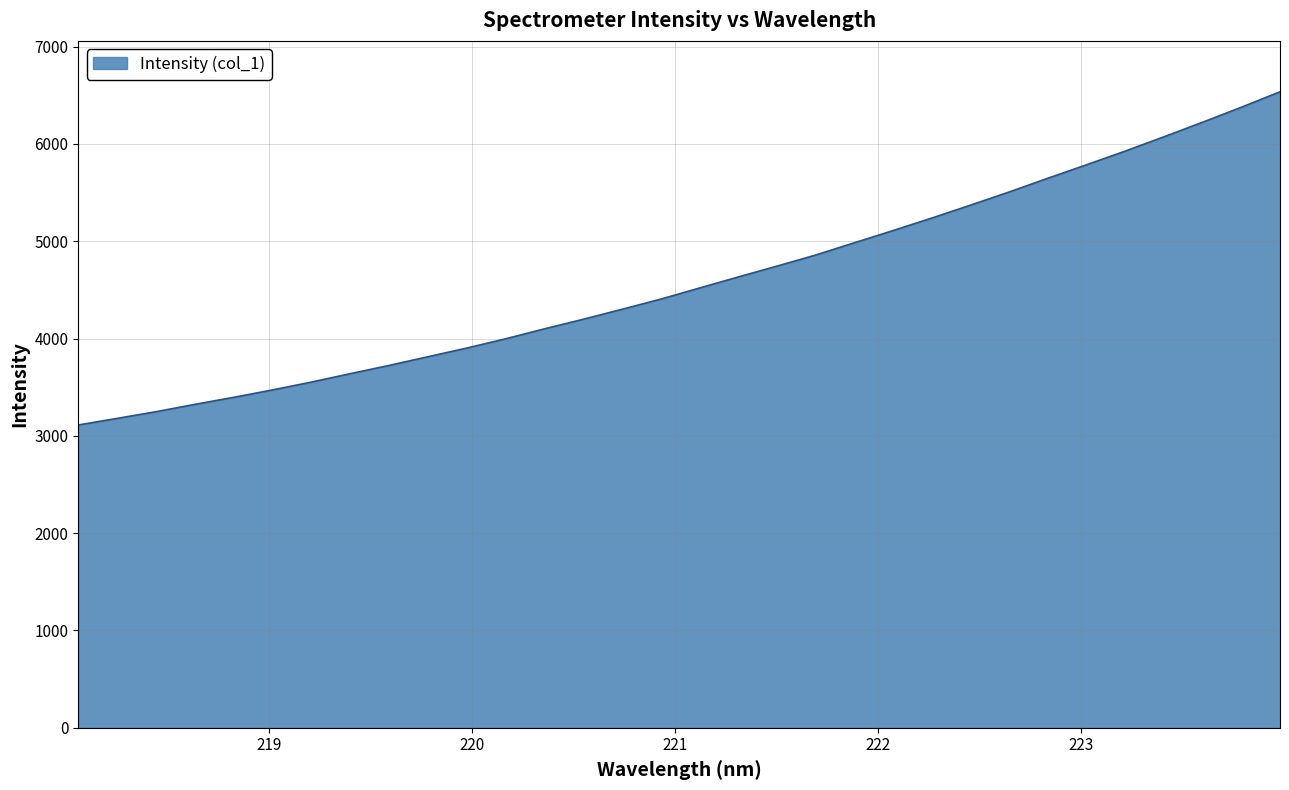

What is the difference between the maximum and minimum values?

3424.5